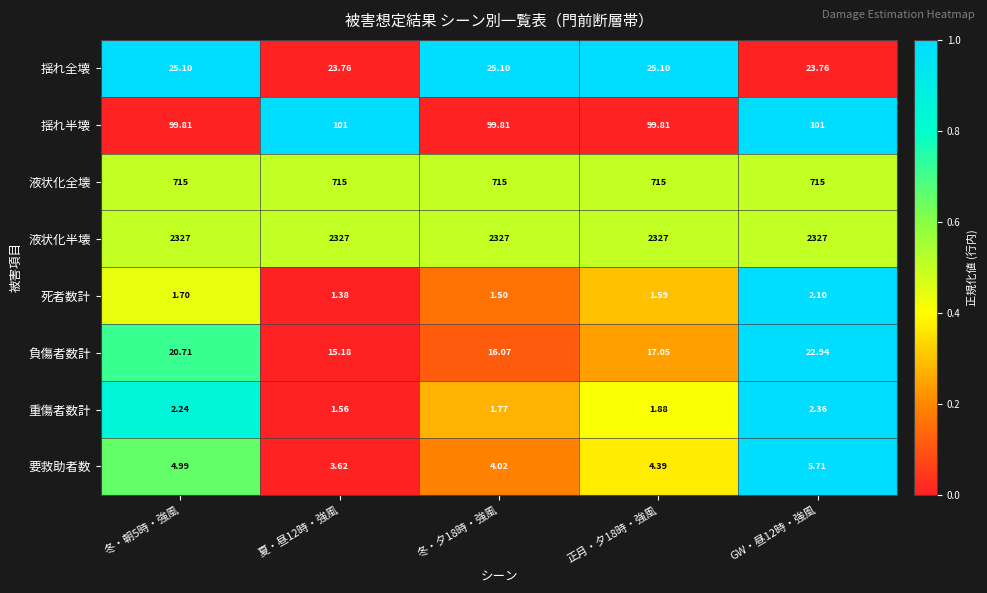

Is the value of 揺れ全壊 at 夏・昼12時・強風 greater than the value of 揺れ半壊 at 夏・昼12時・強風?

No